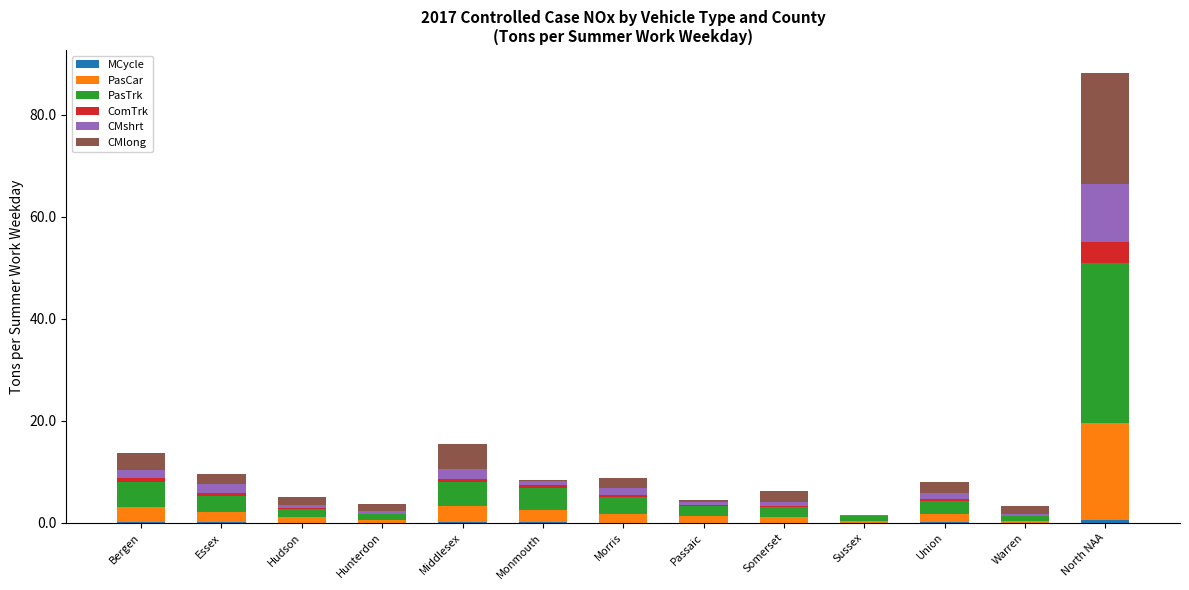

At which category is the sum across all series the highest?

North NAA